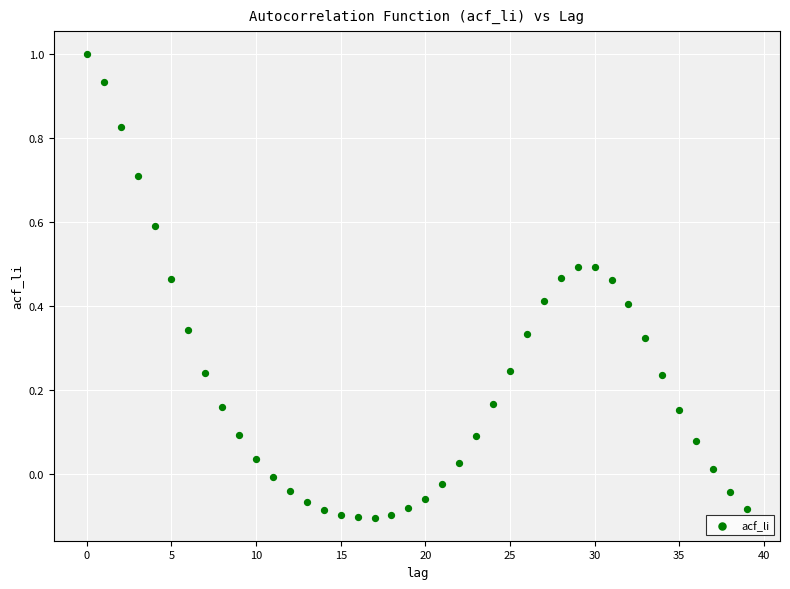

What is the range of Y values (max minus min)?

1.1